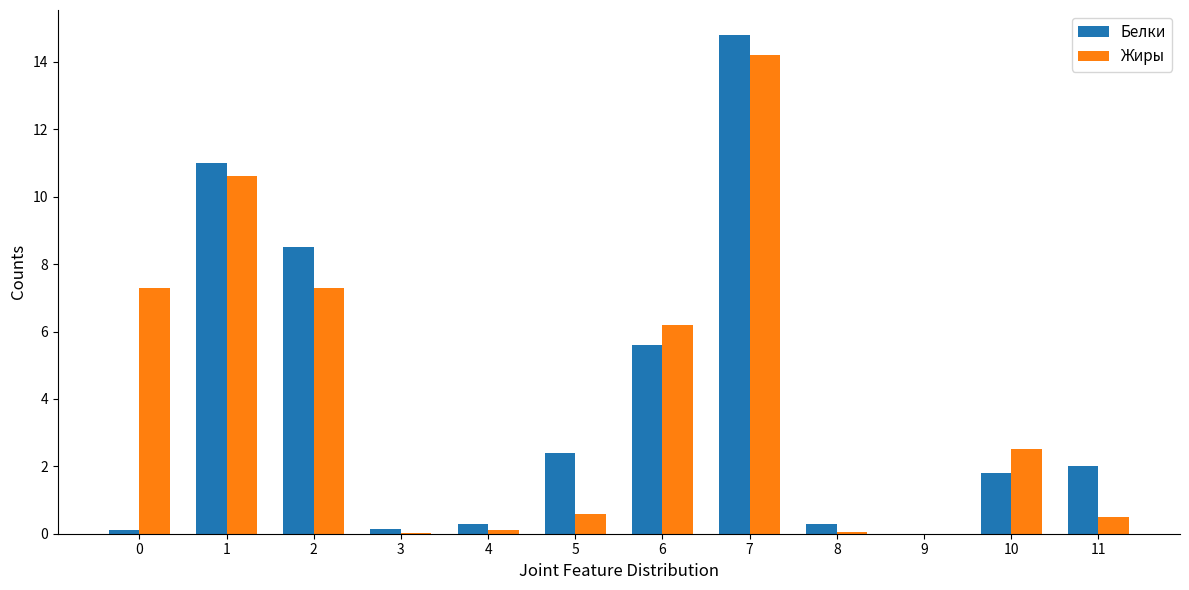

How many distinct data groups are displayed?

2